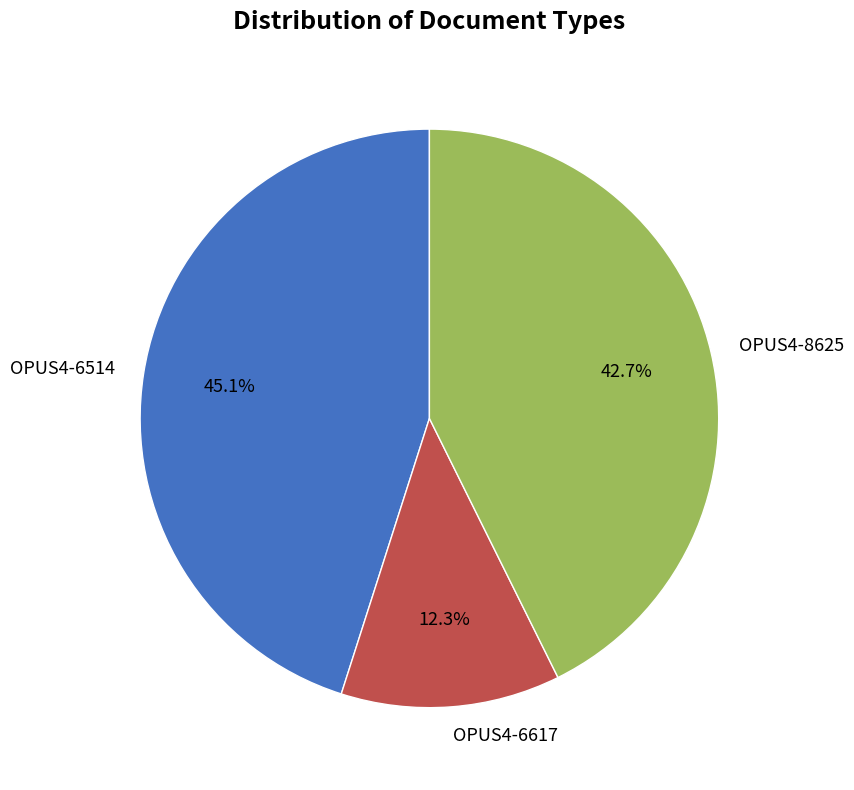

What is the largest slice in the pie chart?

OPUS4-6514